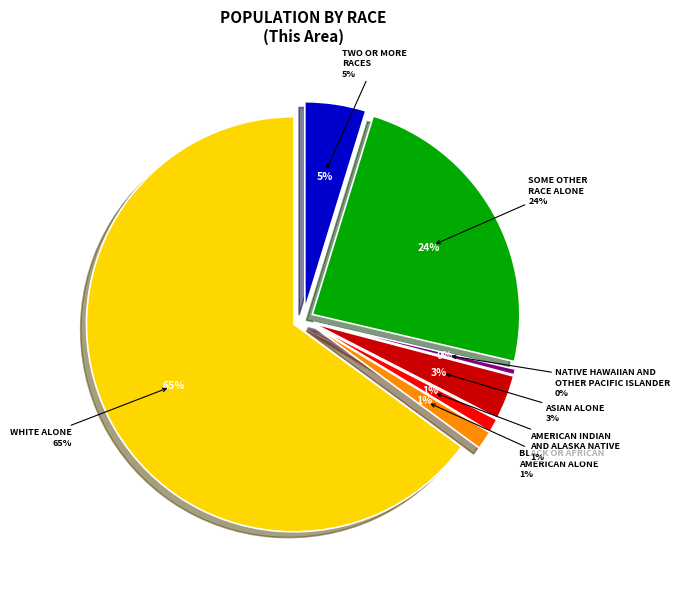

Between Native Hawaiian and Other Pacific Islander and Asian alone, which is larger?

Asian alone